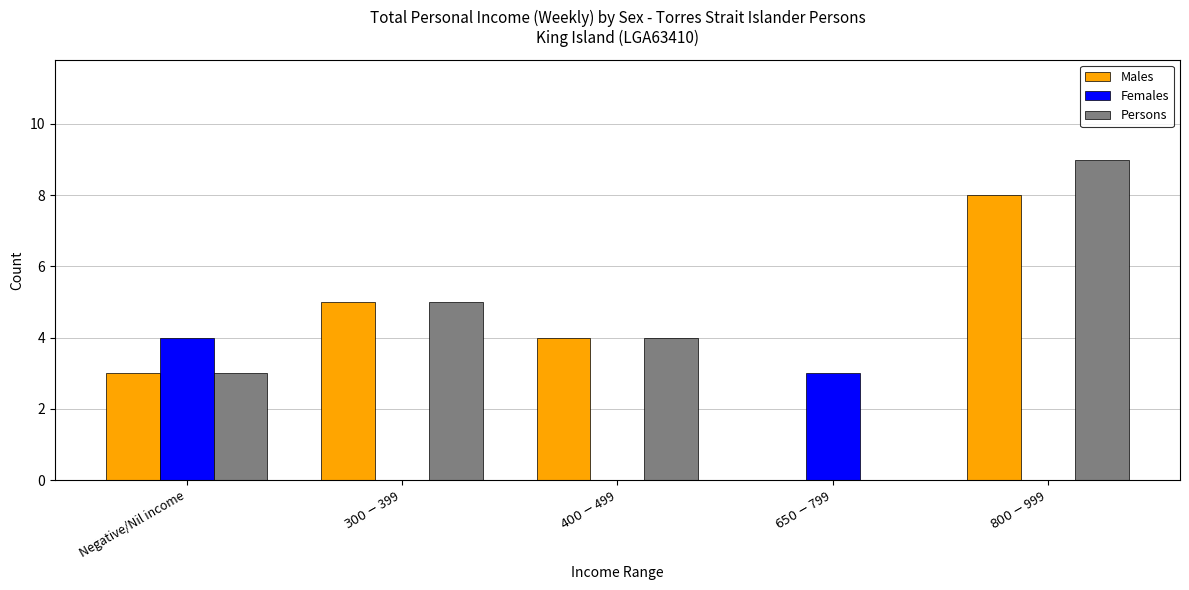

What is the highest value of the Females series?

4